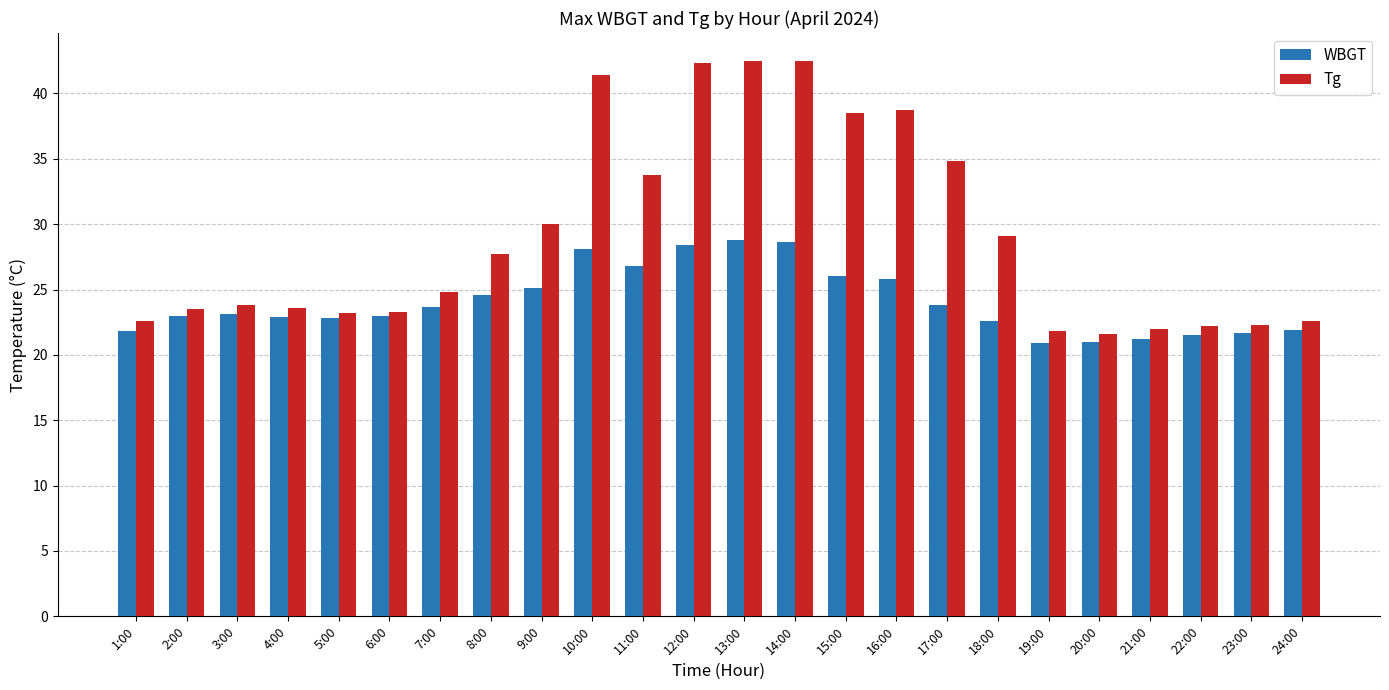

What are all the series names shown in the legend?

WBGT, Tg